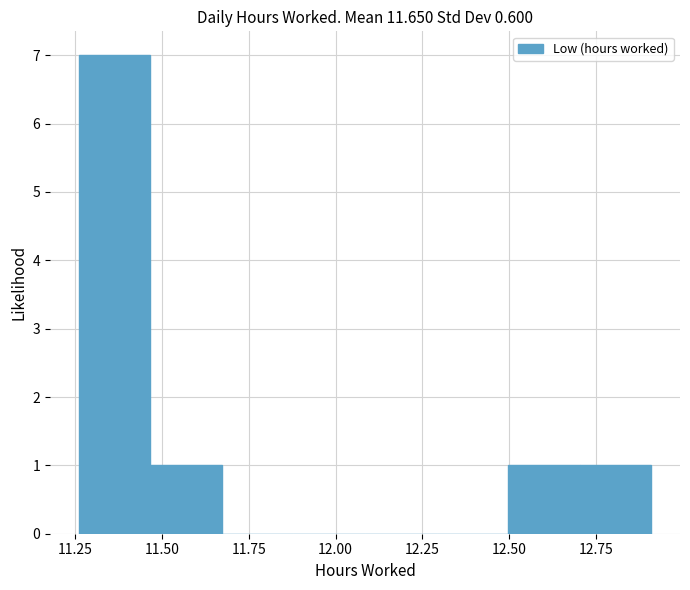

Reading left to right, transcribe this chart: for each bar, give the range it covers on the x-axis and its height. Neither the bar edges nor the heights are printed on the chart, so give them approximately, as read against the axes.

11.25 to 11.45: 7
11.45 to 11.65: 1
11.65 to 11.90: 0
11.90 to 12.10: 0
12.10 to 12.30: 0
12.30 to 12.50: 0
12.50 to 12.70: 1
12.70 to 12.90: 1